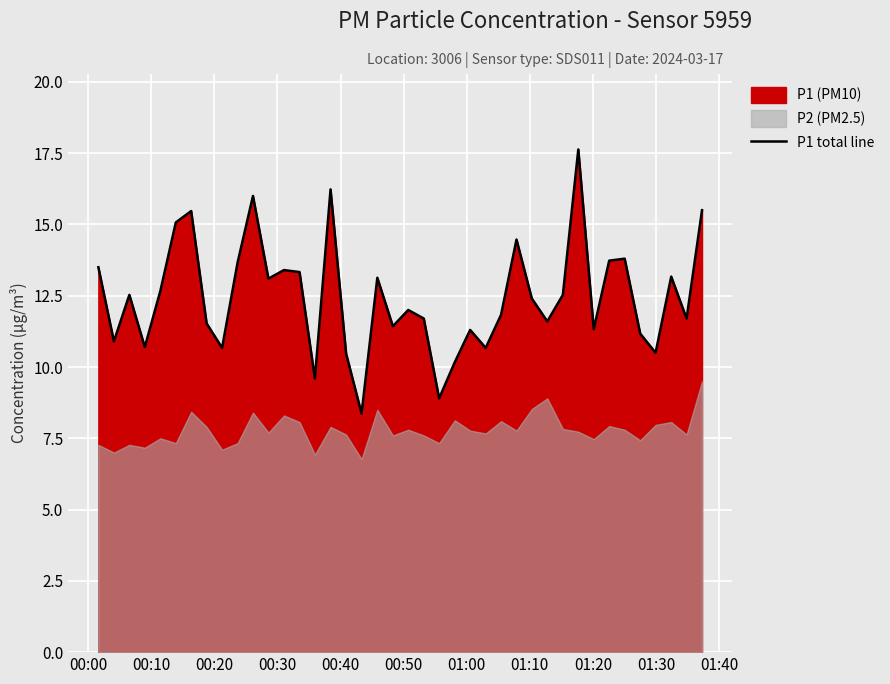

What is the minimum value for P1 total line?

8.4